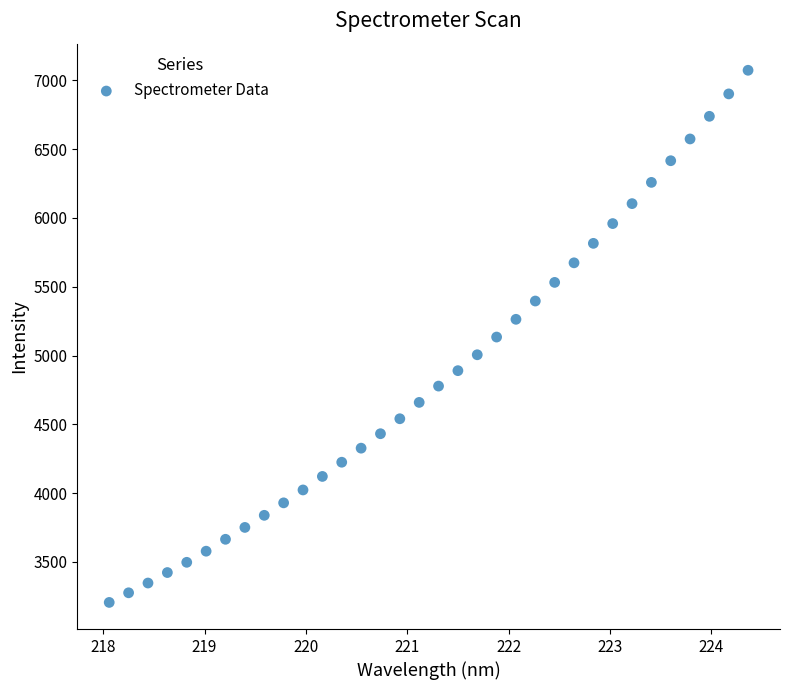

What is the range of Y values (max minus min)?

3868.5